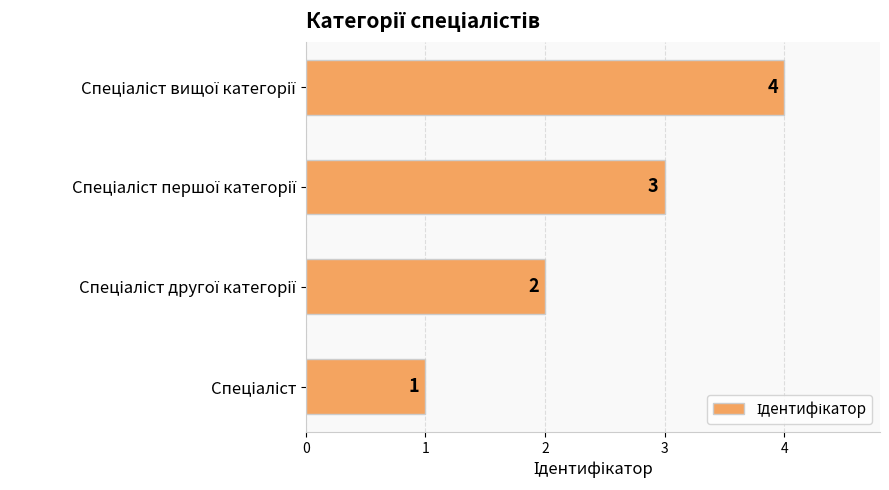

What is the greatest value displayed?

4